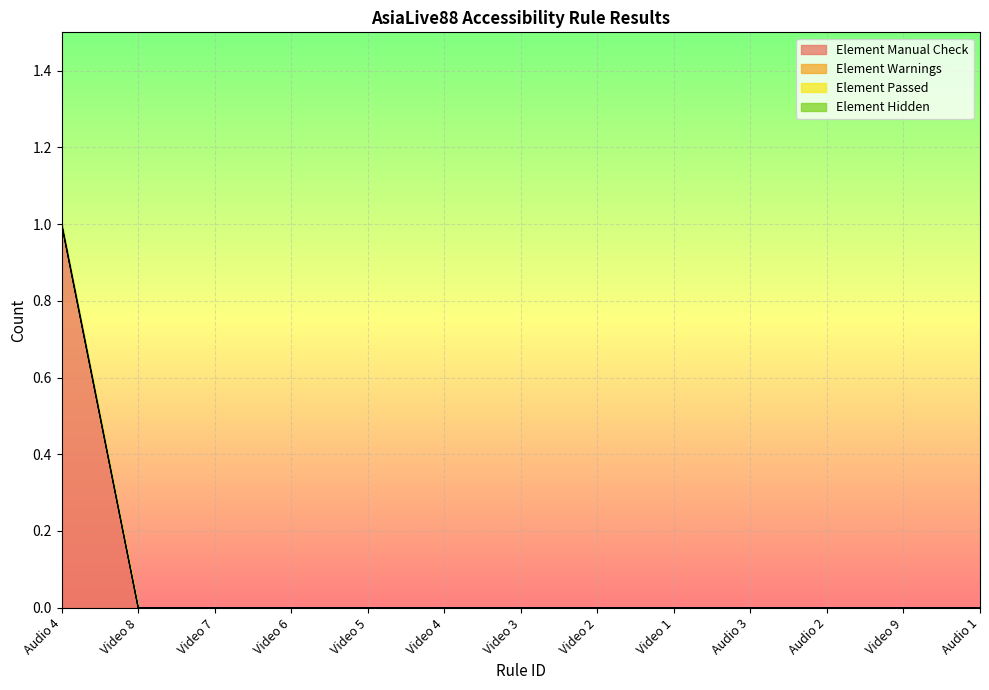

Where is Element Passed nearest to the value 0?

Audio 4